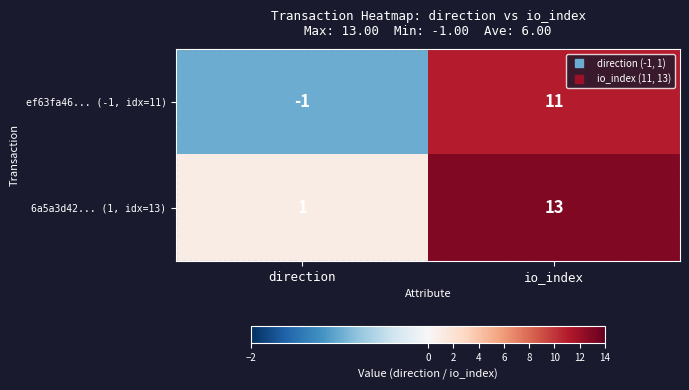

Reading left to right, transcribe all the data shown in this chart.

ef63fa46... (-1, idx=11): -1	11
6a5a3d42... (1, idx=13): 1	13